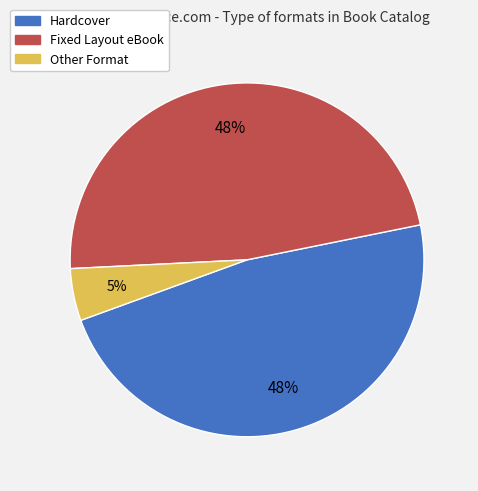

Is there any slice that represents more than half of the pie?

No